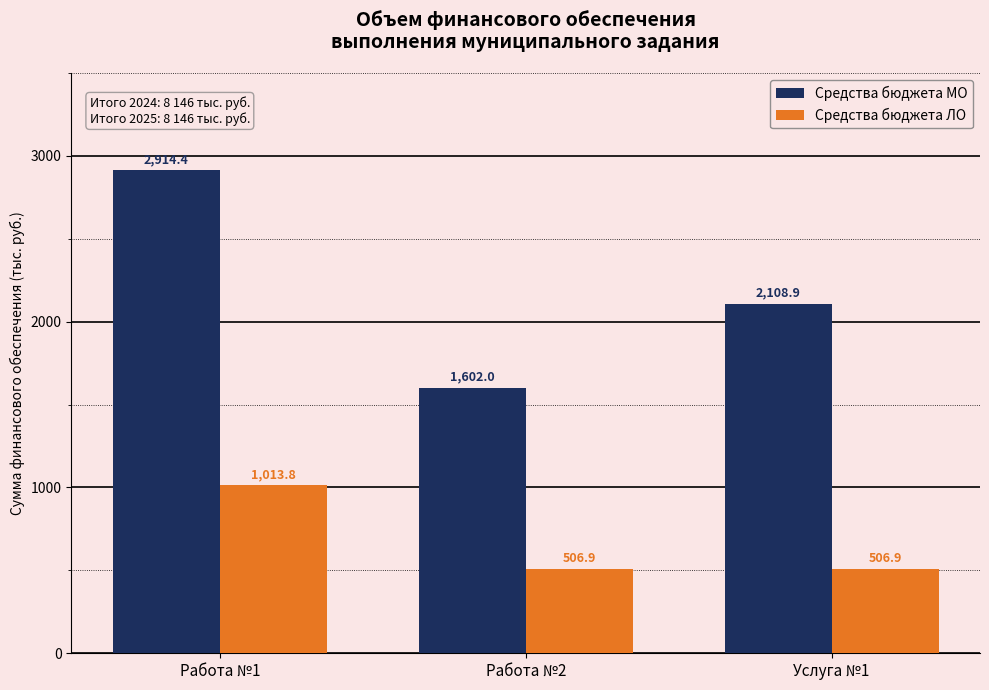

Count the number of data series in this chart.

2